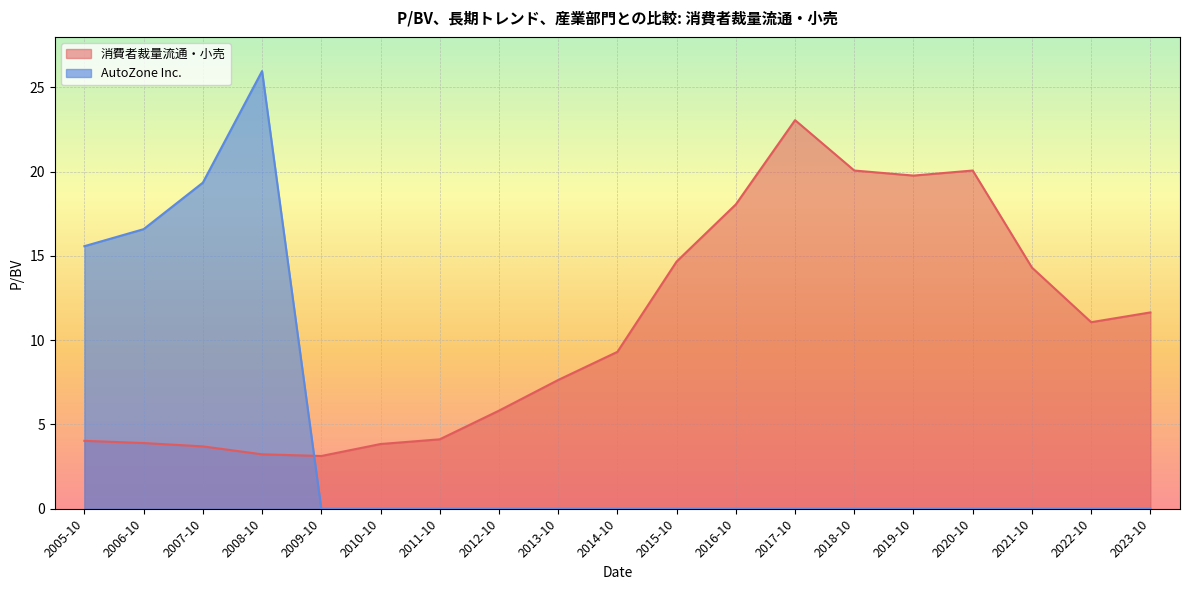

Rank the series by their average value, from highest to lowest.

消費者裁量流通・小売, AutoZone Inc.